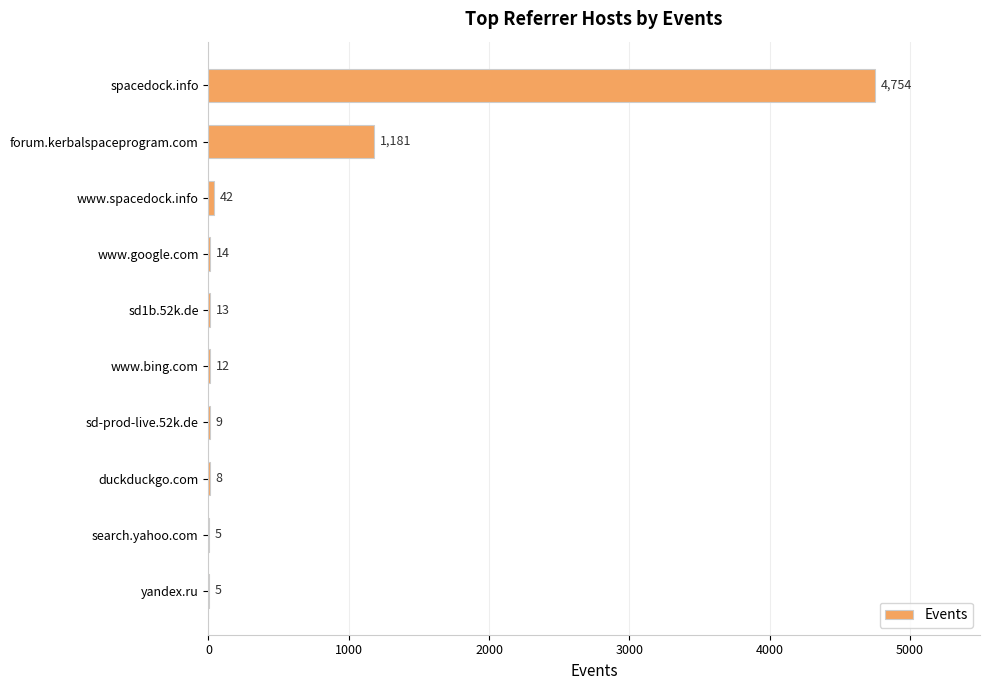

Reading top to bottom, transcribe all the data shown in this chart.

spacedock.info=4754	forum.kerbalspaceprogram.com=1181	www.spacedock.info=42	www.google.com=14	sd1b.52k.de=13	www.bing.com=12	sd-prod-live.52k.de=9	duckduckgo.com=8	search.yahoo.com=5	yandex.ru=5